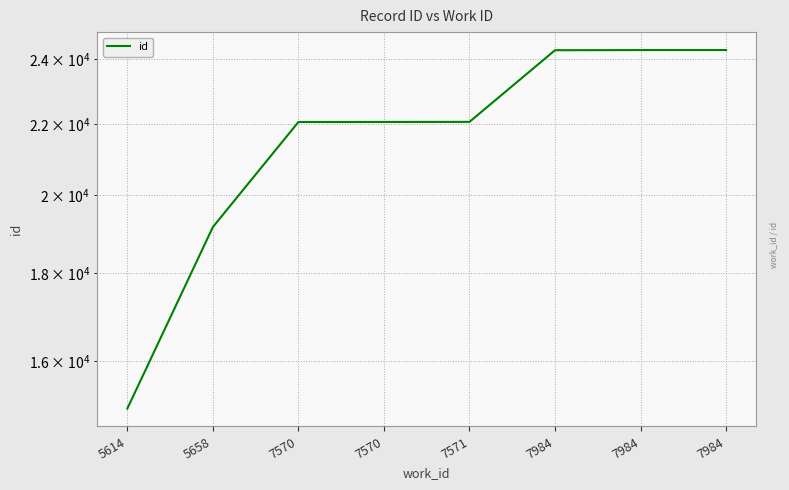

Which label corresponds to the largest value in the chart?

7984